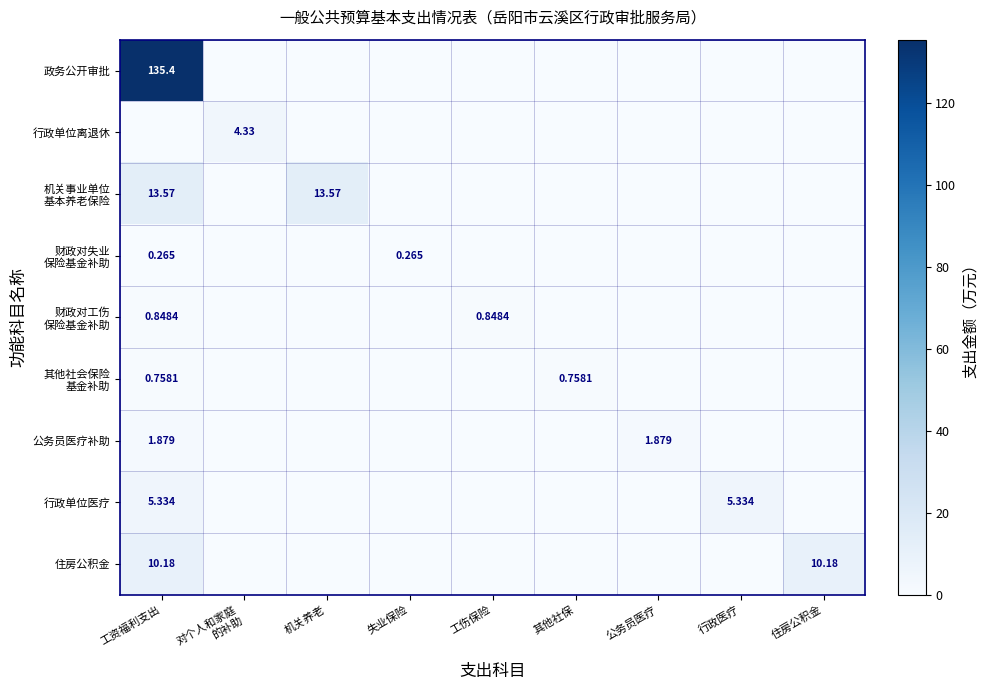

True or false: 机关事业单位 基本养老保险 has a value of 13.6 at 机关养老.

True